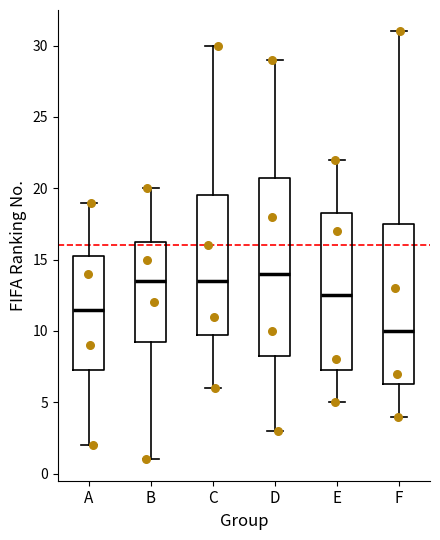

Which box has the highest median line?

D